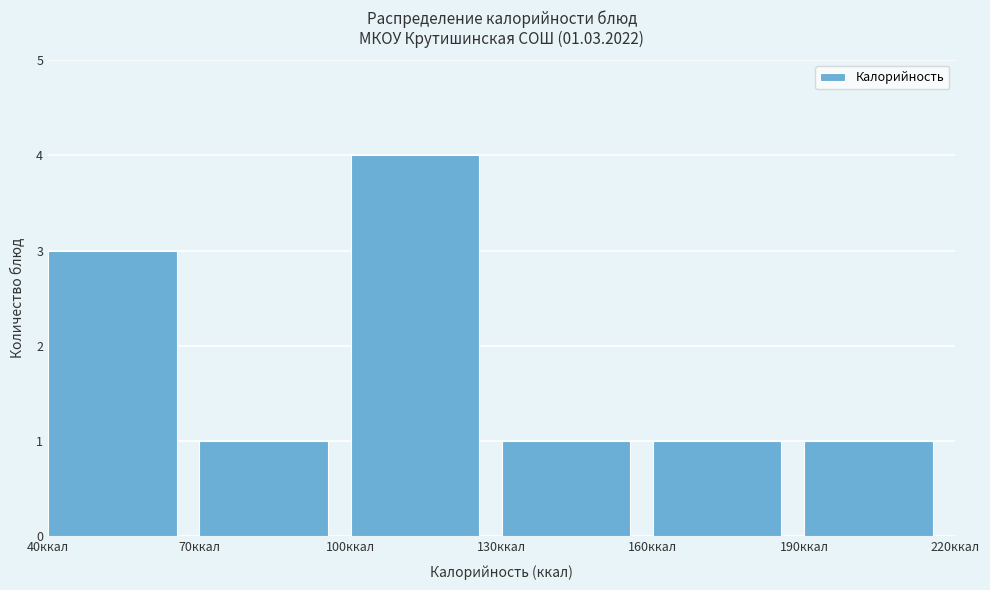

Reading left to right, transcribe this chart: for each bar, give the range it covers on the x-axis and its height. The values are not printed on the chart, so give them approximately, as read against the axis.

40 to 70: 3
70 to 100: 1
100 to 130: 4
130 to 160: 1
160 to 190: 1
190 to 220: 1